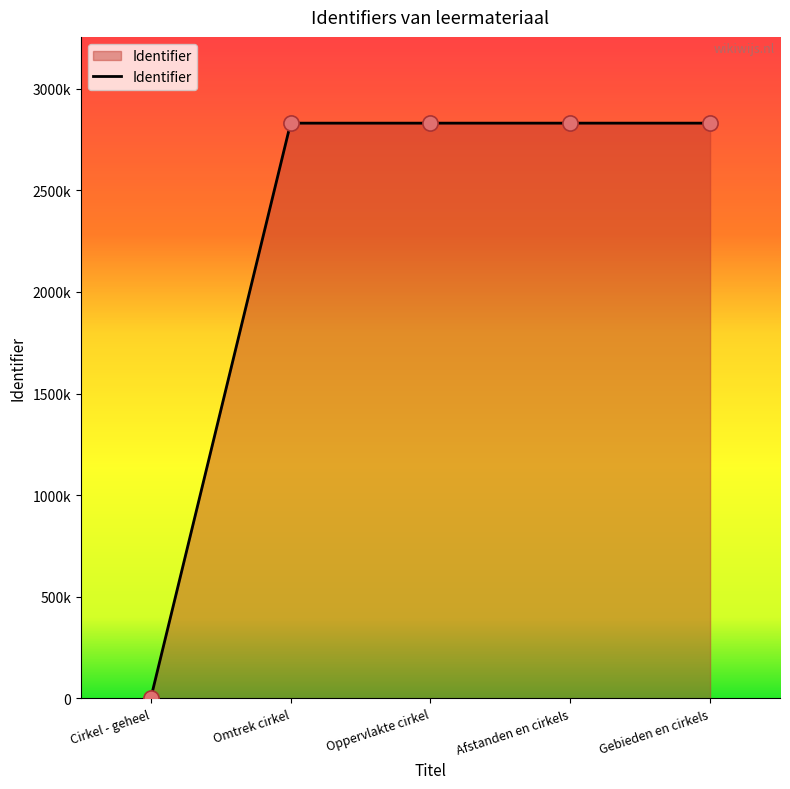

What is the change in value from Omtrek cirkel to Afstanden en cirkels?

+49